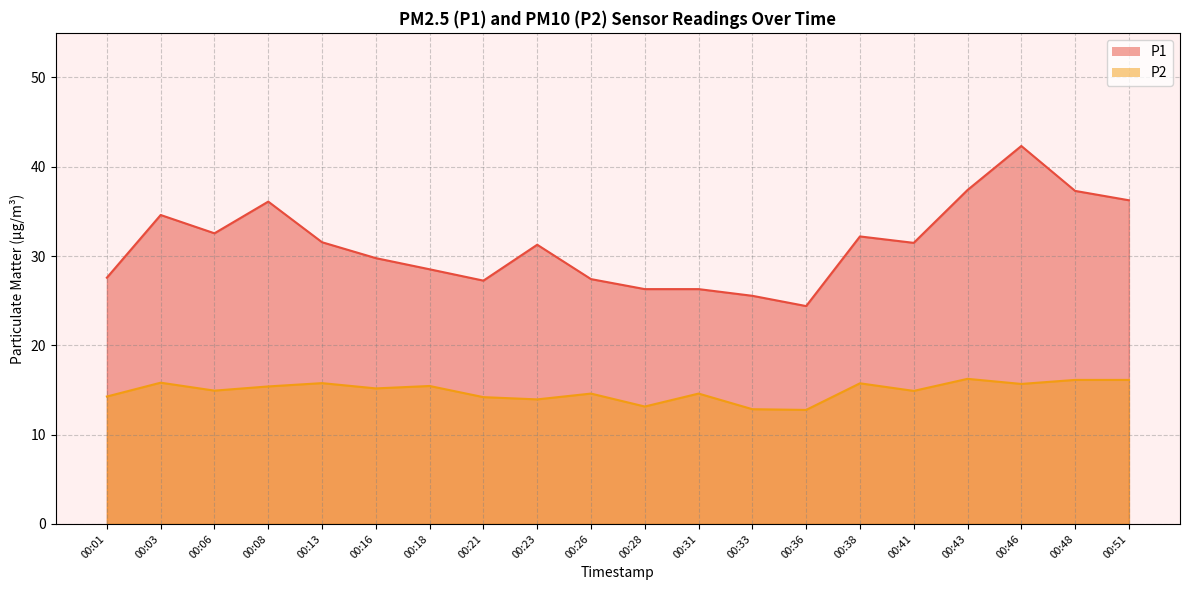

How many lines are shown in the chart?

2